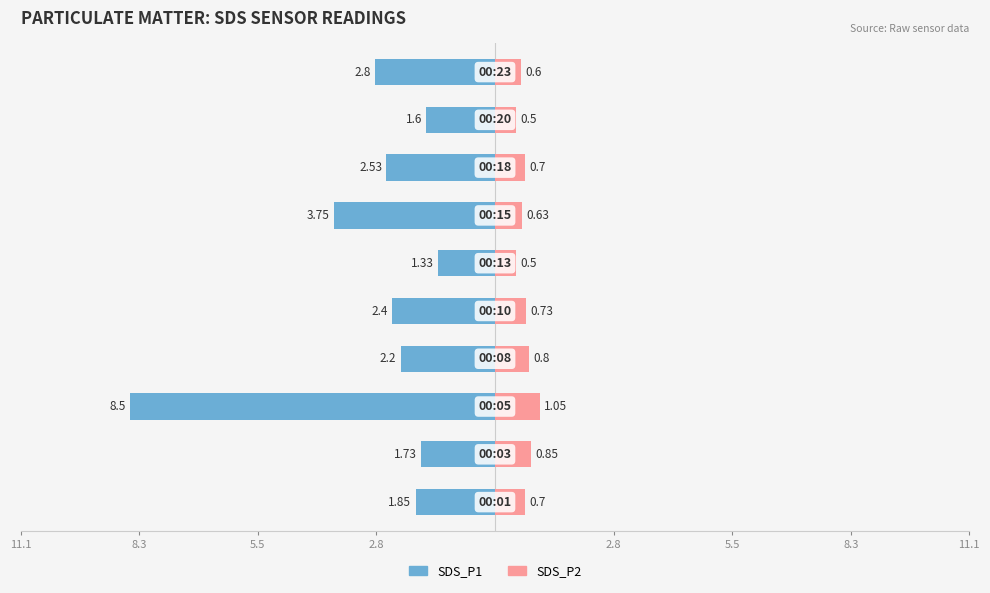

Between 8.3 and 11.1, which series saw the biggest shift?

SDS_P1